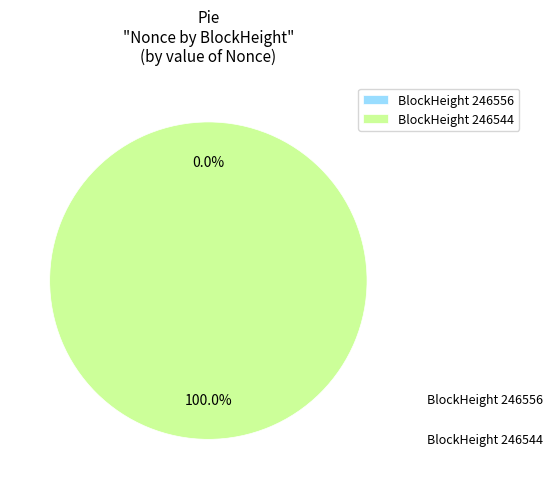

What is the largest slice in the pie chart?

246544